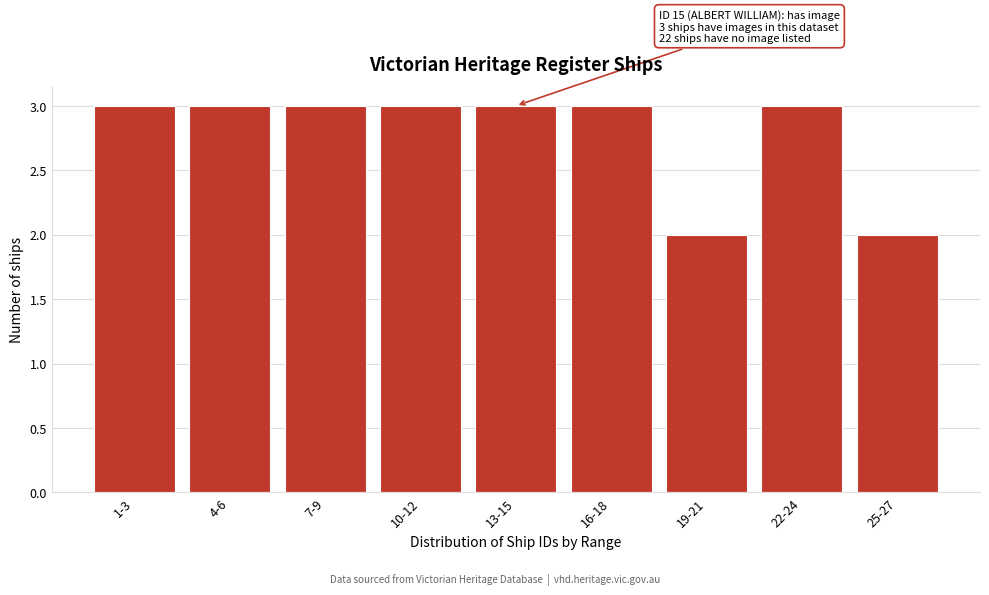

Reading right to left, extract all data points from this chart.

25-27=2	22-24=3	19-21=2	16-18=3	13-15=3	10-12=3	7-9=3	4-6=3	1-3=3